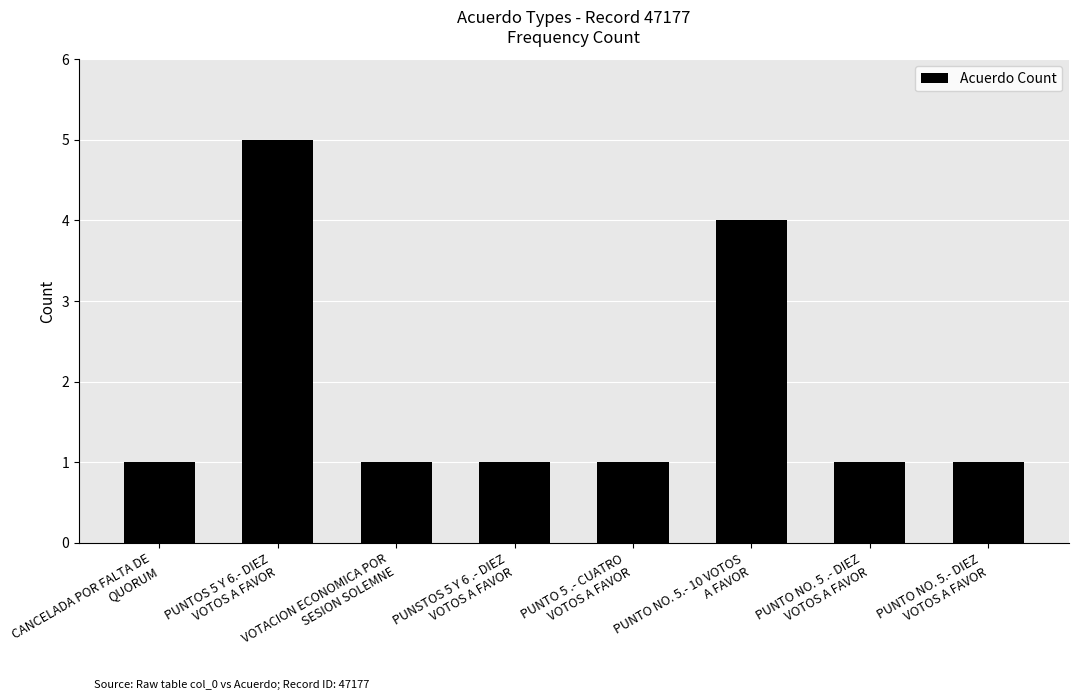

What is the label of the 6th bar from the right?

VOTACION ECONOMICA POR
SESION SOLEMNE